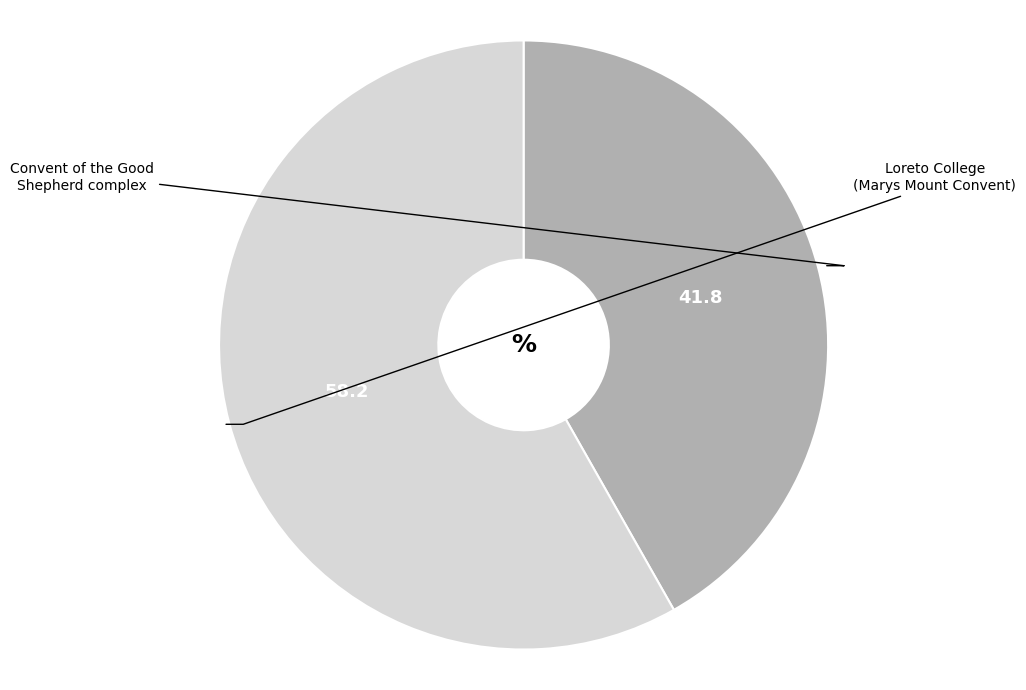

Is there any slice that represents more than half of the pie?

Yes